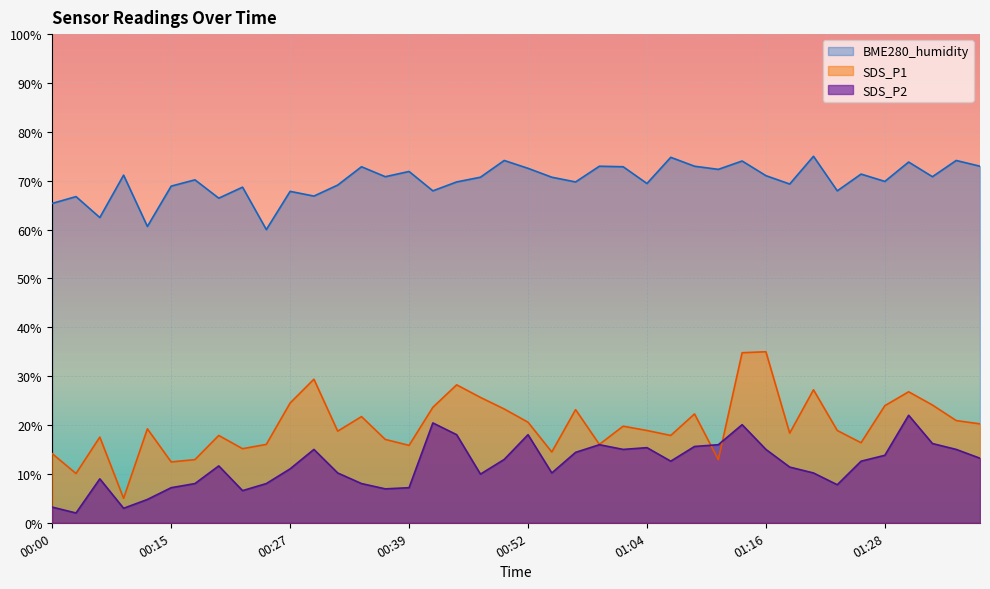

What is the minimum value for SDS_P2?

2.0